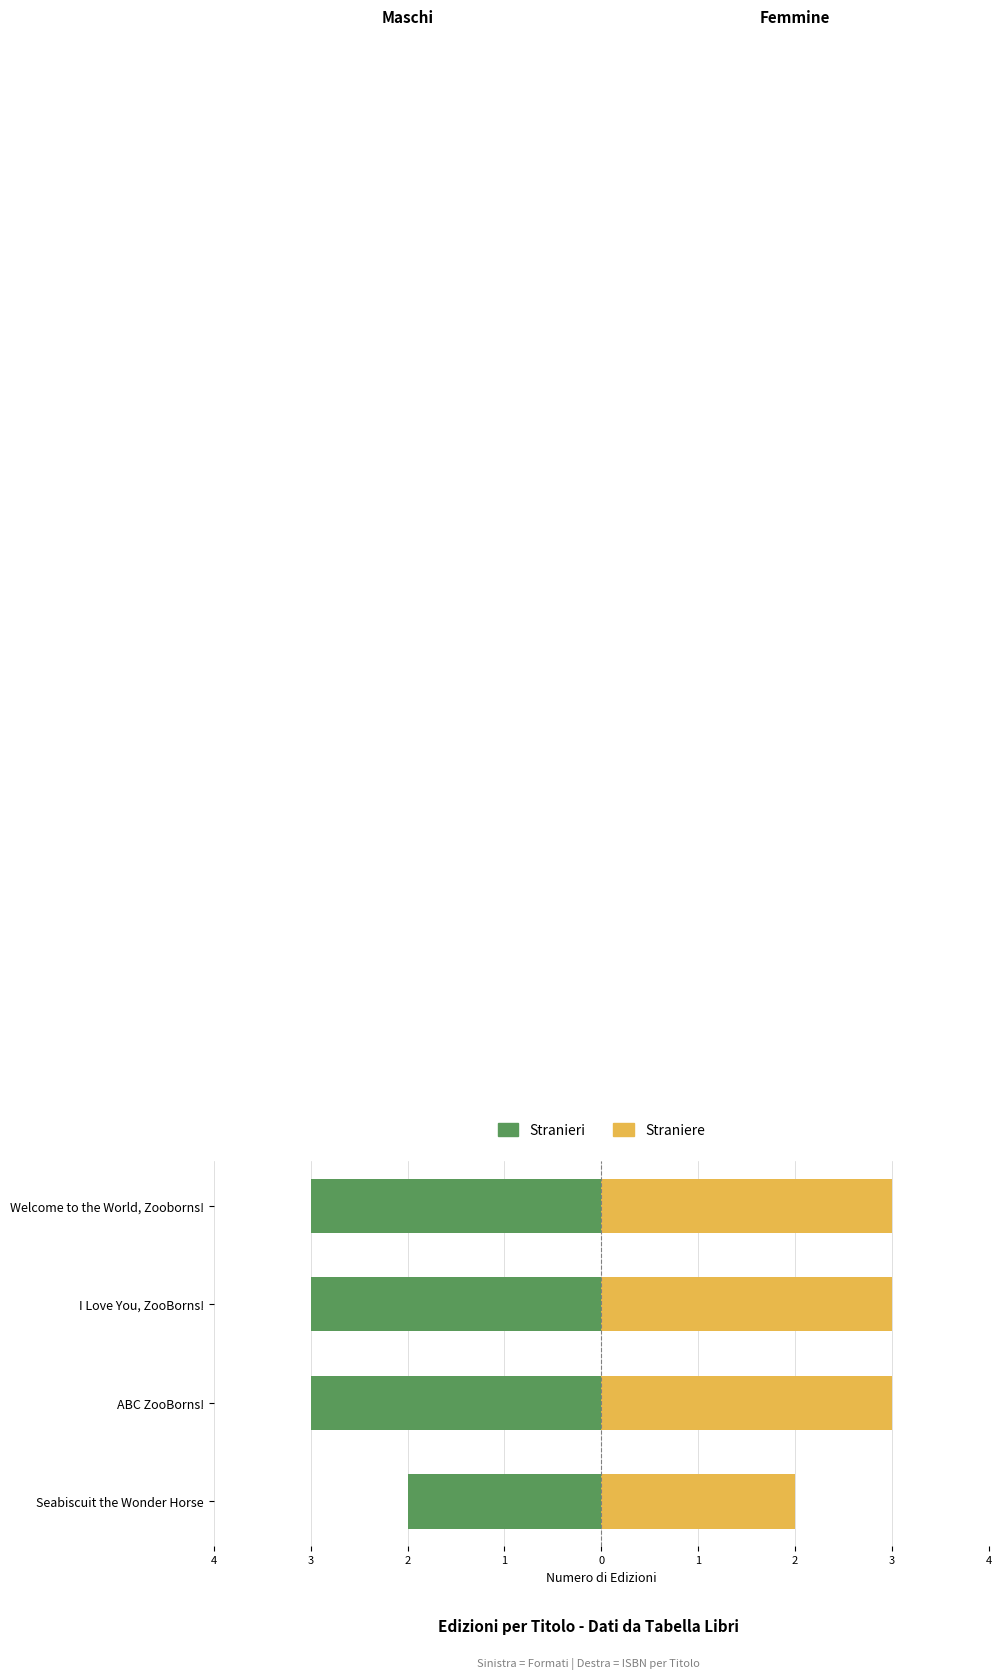

Which series has the widest spread of values?

Stranieri